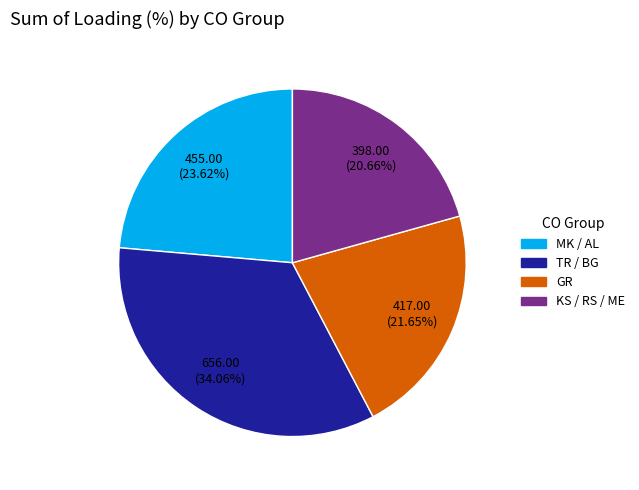

Is there a majority slice in this chart?

No